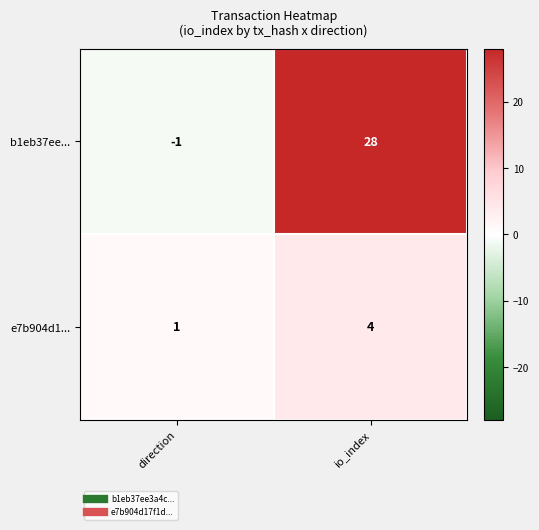

The value of e7b904d1... at io_index is 2. True or false?

False